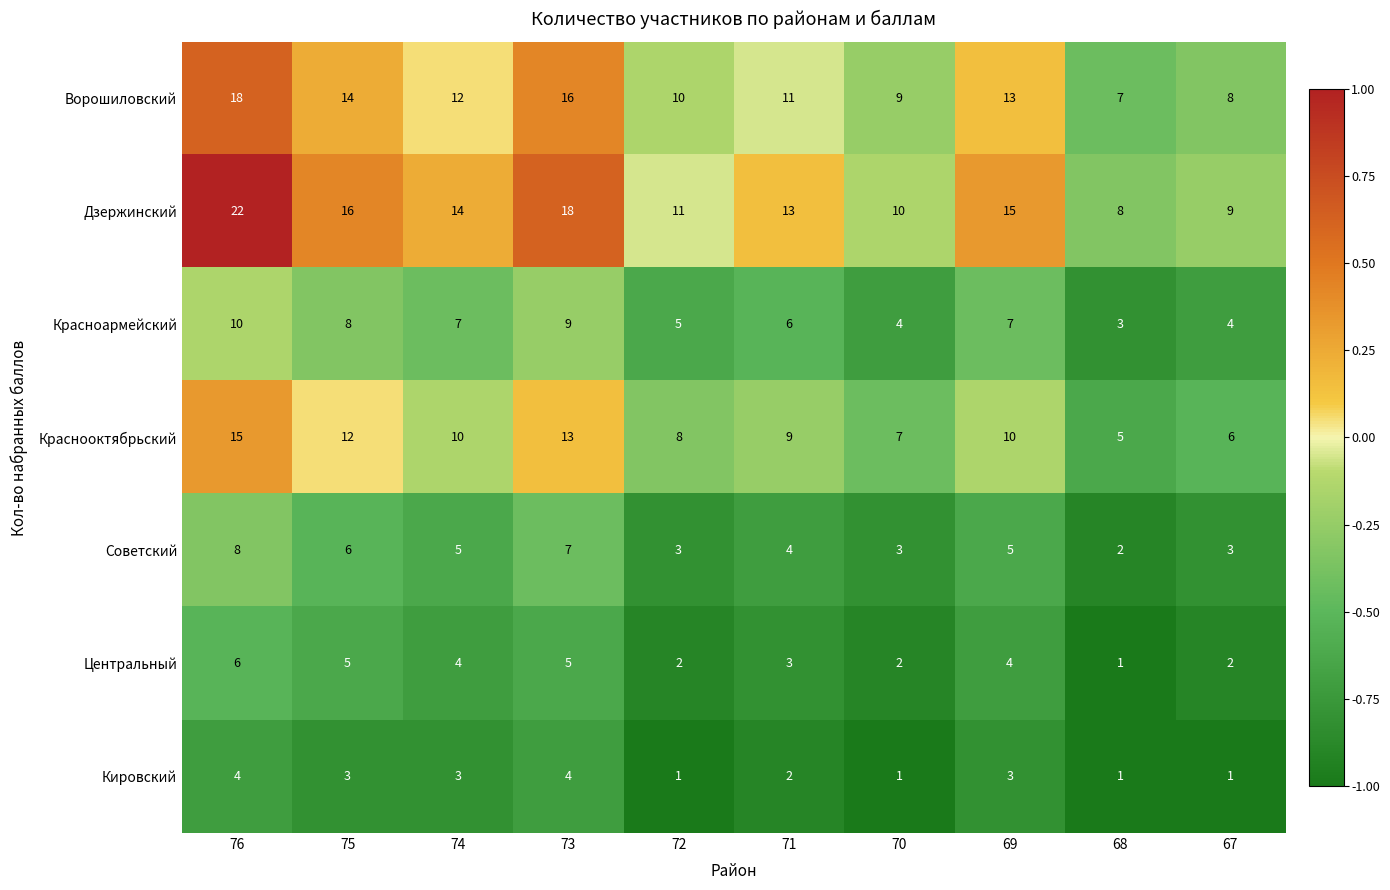

Which series changed the most between 76 and 72?

Дзержинский